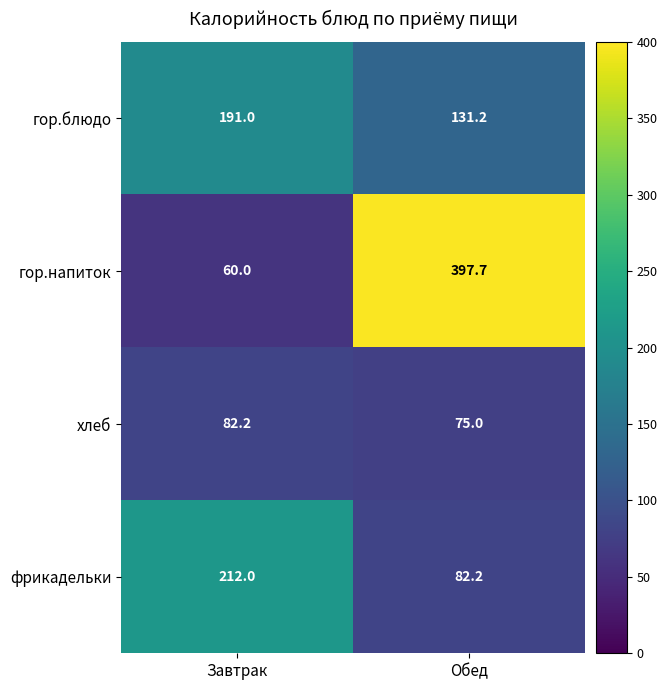

What is the difference between the highest and lowest values at Обед?

322.7